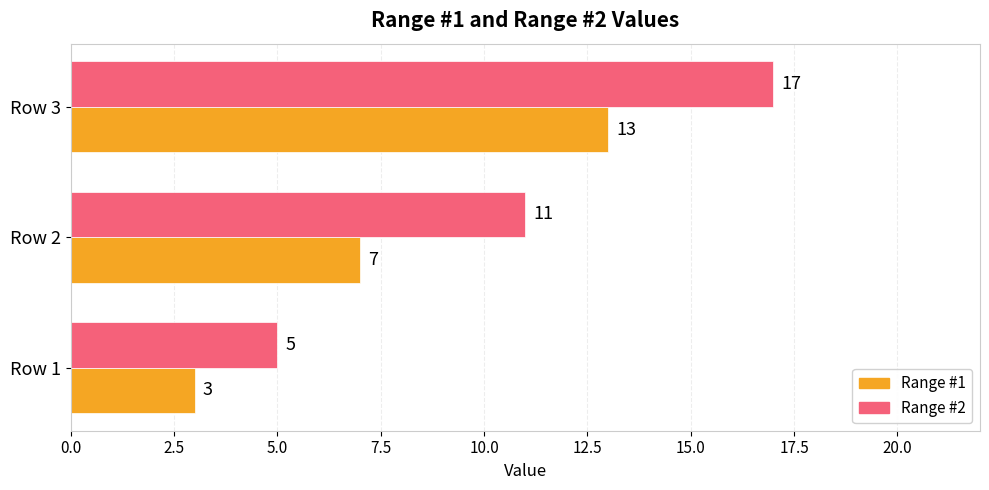

What are all the series names shown in the legend?

Range #1, Range #2